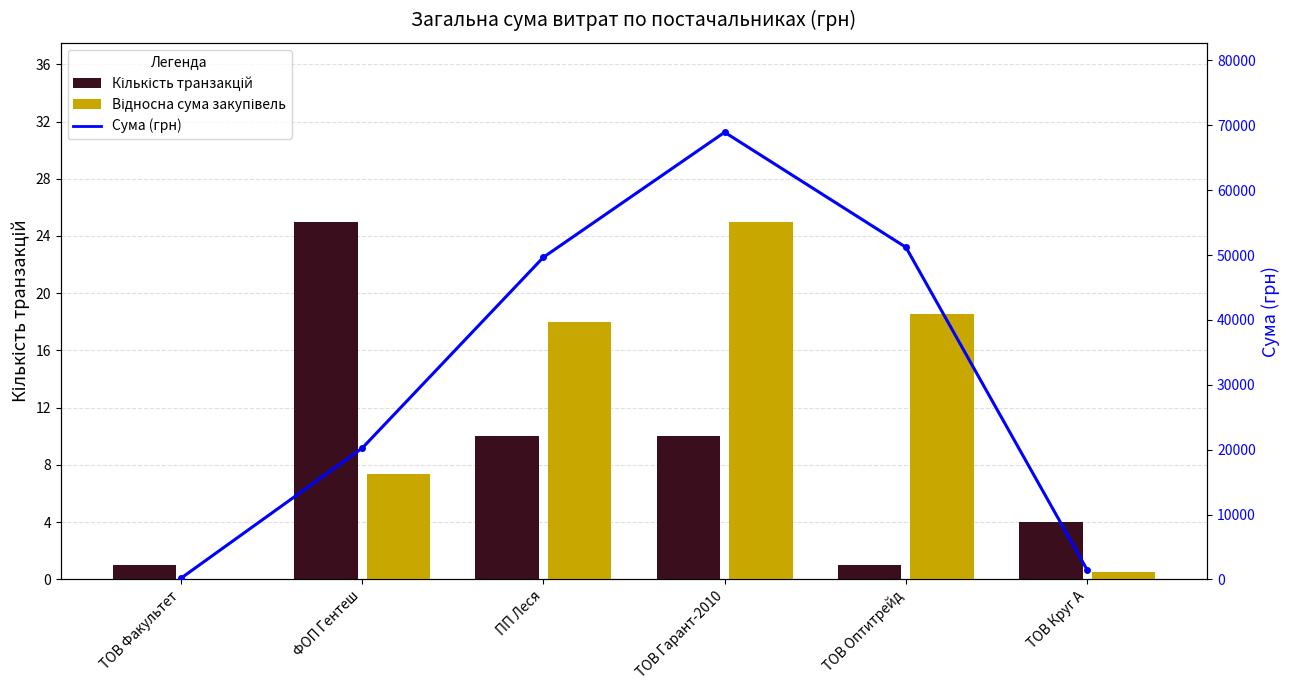

Reading right to left, list all the values displayed in this chart.

Кількість транзакцій: 4.0	1.0	10.0	10.0	25.0	1.0
Сума витрат (масштаб): 4.0	1.0	10.0	10.0	25.0	1.0
Сума закупівель (відн.): 0.5	18.6	25.0	18.0	7.3	0.1
Сума (грн): 1459.2	51204.7	68934.2	49651.0	20218.5	165.0